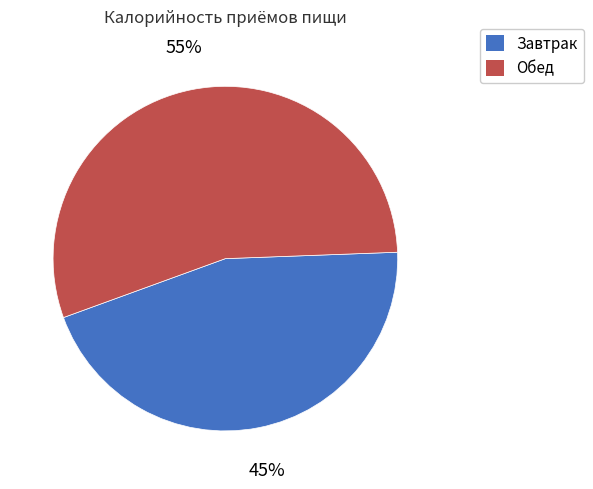

Does Завтрак account for over 50% of the chart?

No